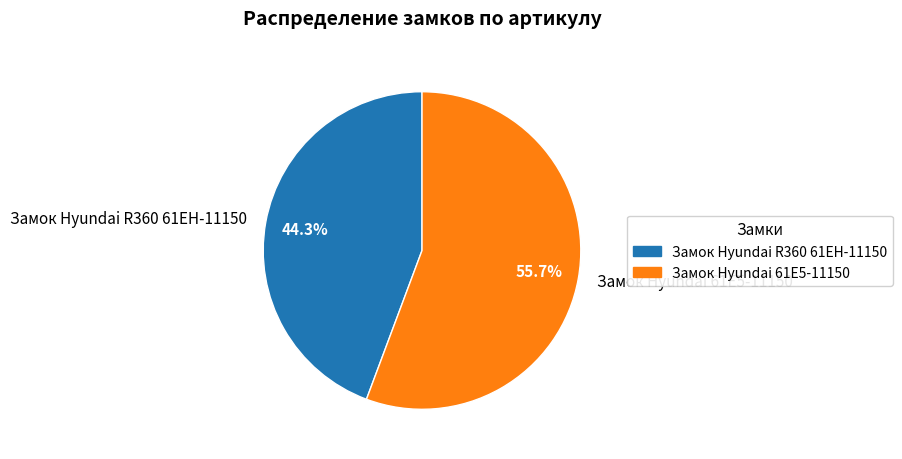

What percentage do Замок Hyundai R360 61EH-11150 and Замок Hyundai 61E5-11150 together represent?

100.0%